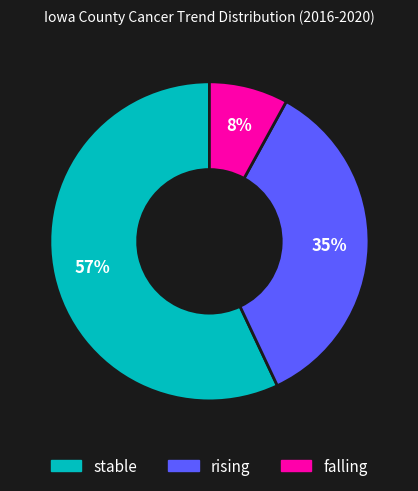

Is it true that rising is 30% of the pie?

False